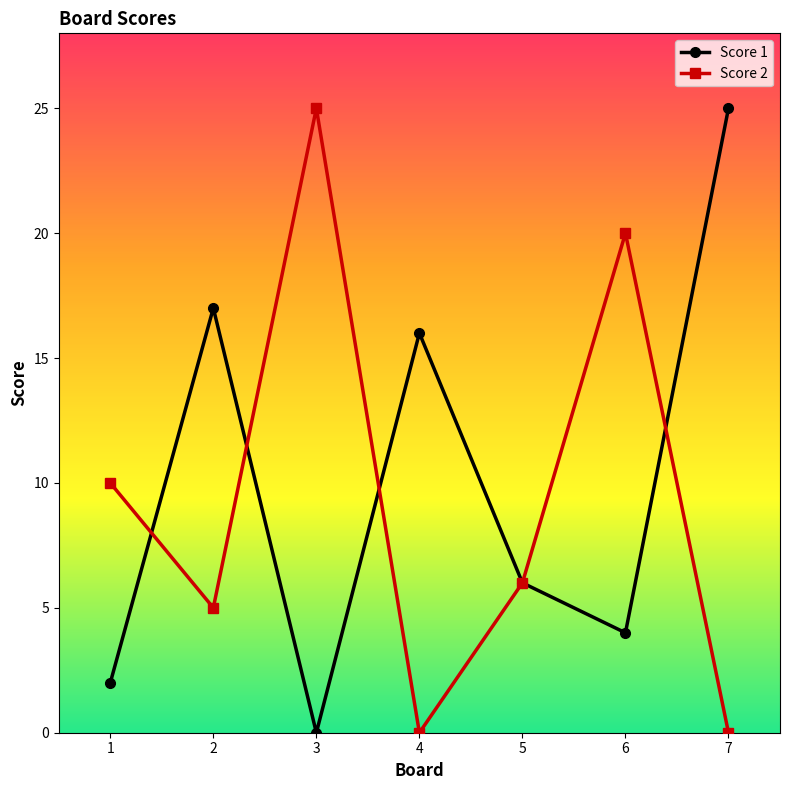

What are all the series names shown in the legend?

Score 1, Score 2